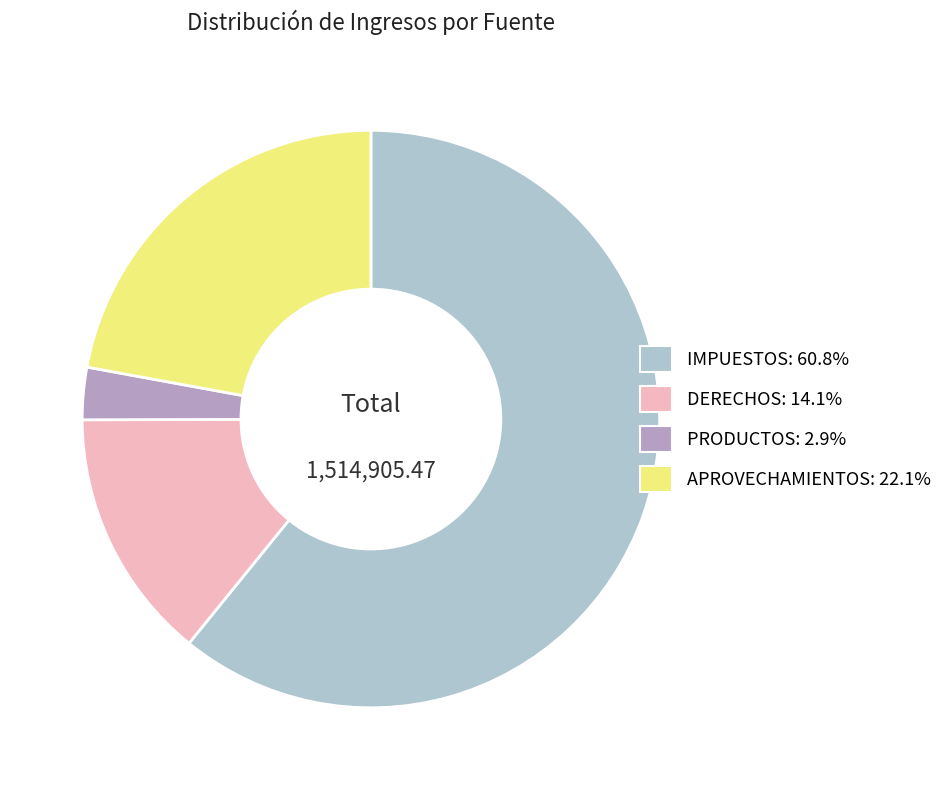

How many slices are in this pie chart?

4